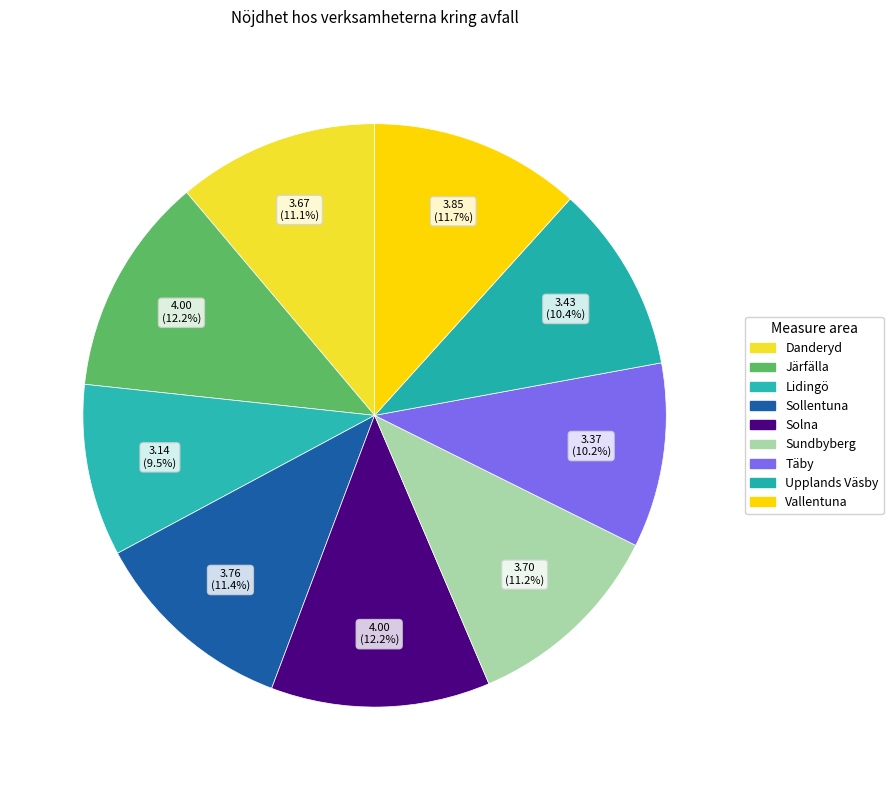

Count the number of slices in the pie.

9